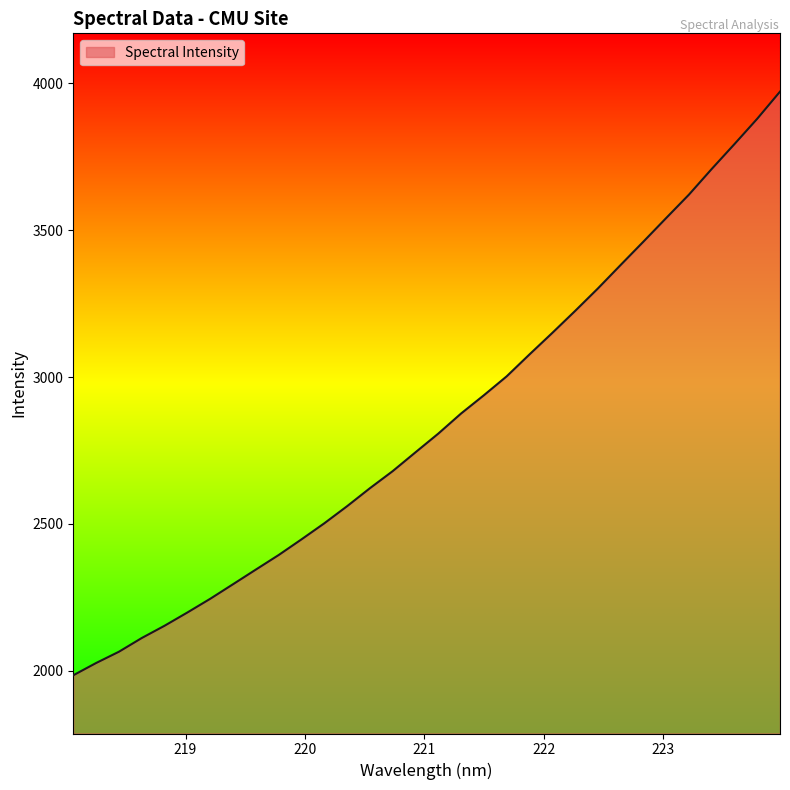

How many lines are shown in the chart?

1